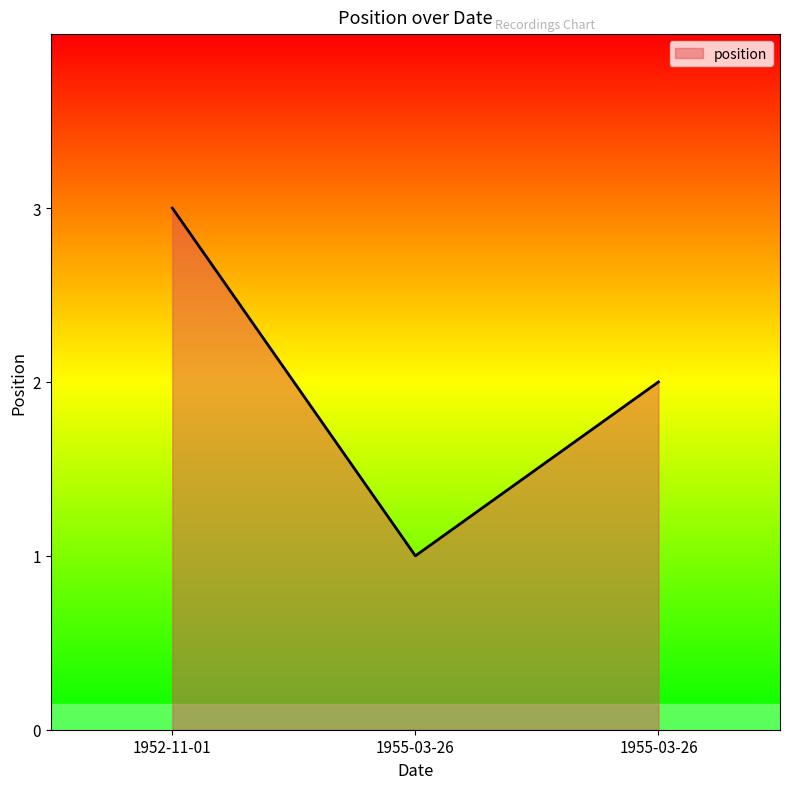

Rank the categories by value from highest to lowest.

1952-11-01, 1955-03-26, 1955-03-26